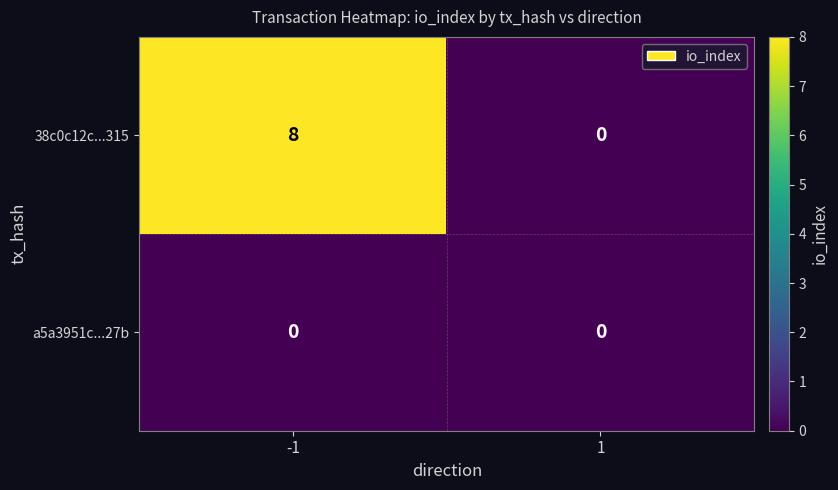

Rank the series by their average value, from lowest to highest.

a5a3951c...27b, 38c0c12c...315